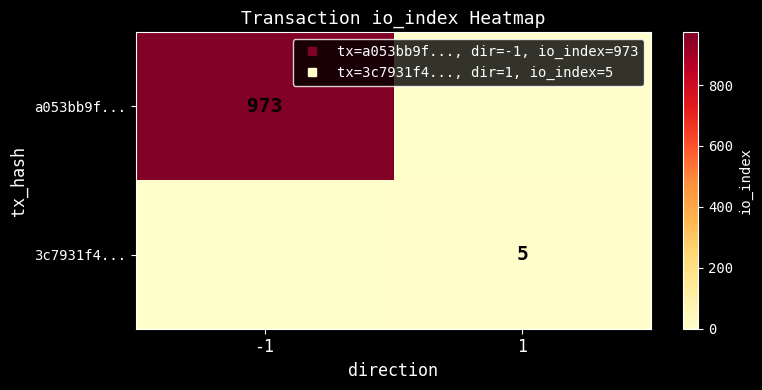

How many categories are shown in the chart?

2